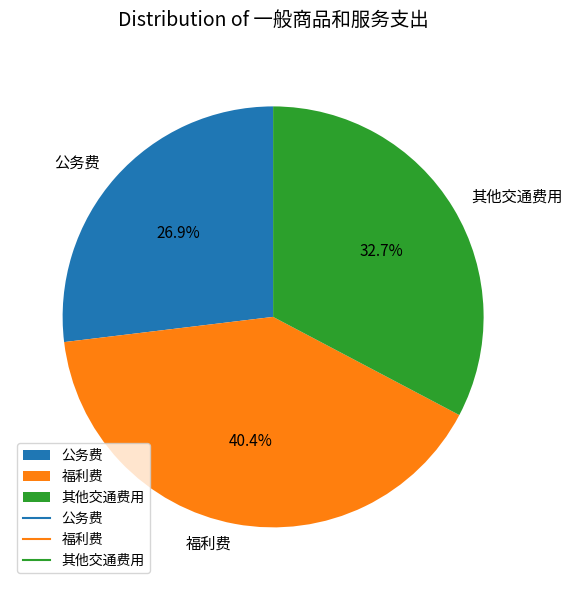

What is the smallest slice in the pie chart?

公务费